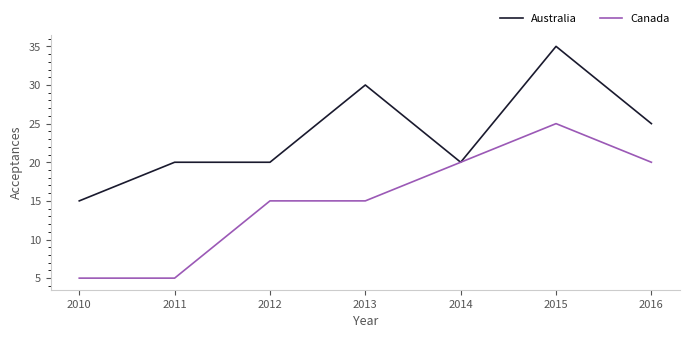

What is the difference between the second highest and second lowest values in the Canada series?

15